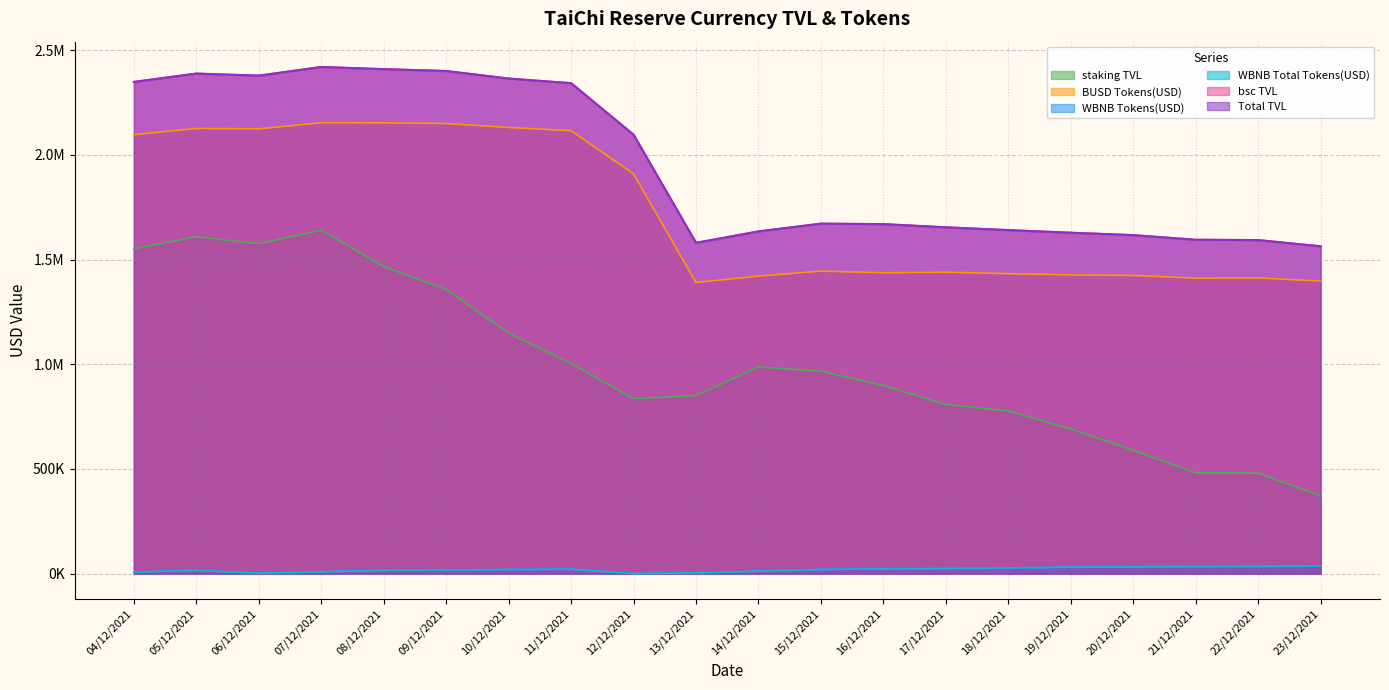

Which series has the widest spread of values?

staking TVL